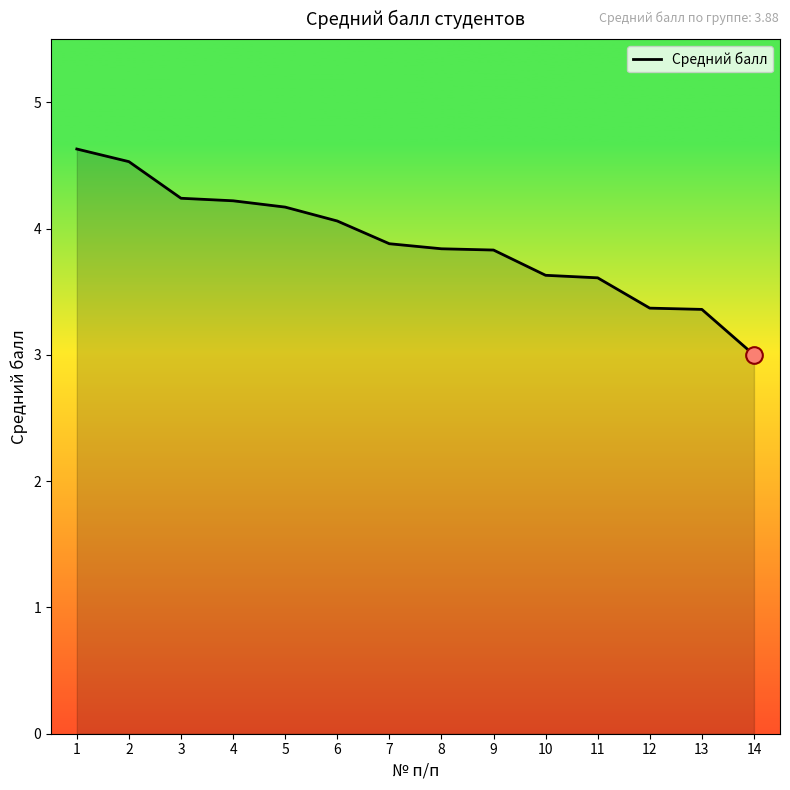

How many distinct data groups are displayed?

1